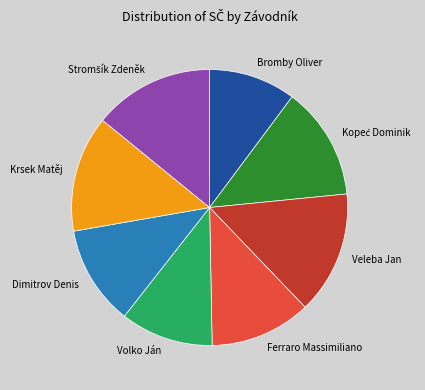

Is it true that Krsek Matěj is 4% of the pie?

False